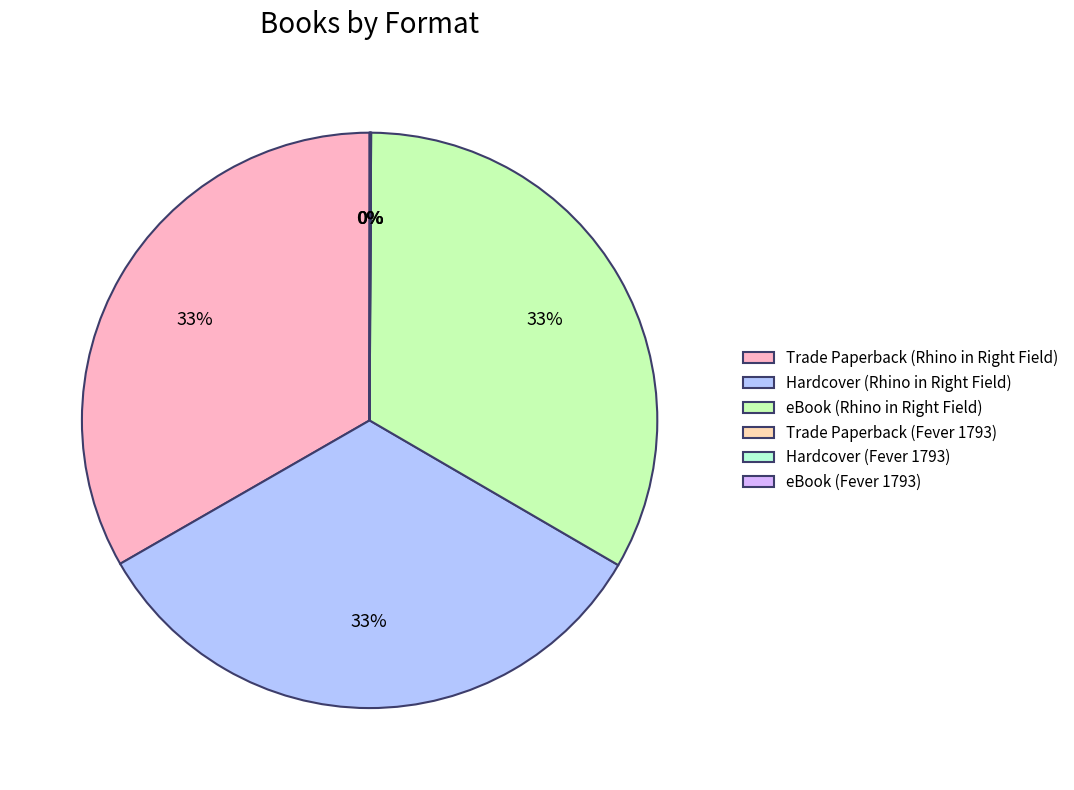

To the nearest percent, what is the average slice percentage?

17%